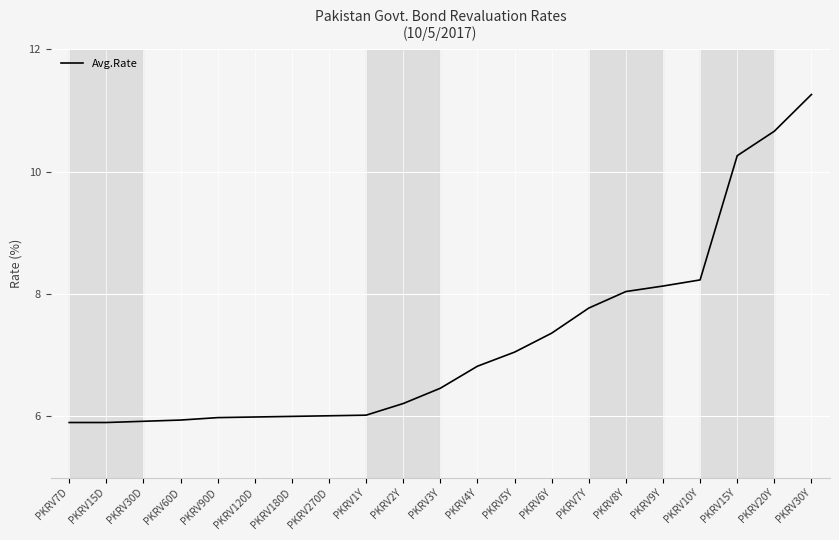

Which label corresponds to the largest value in the chart?

PKRV30Y